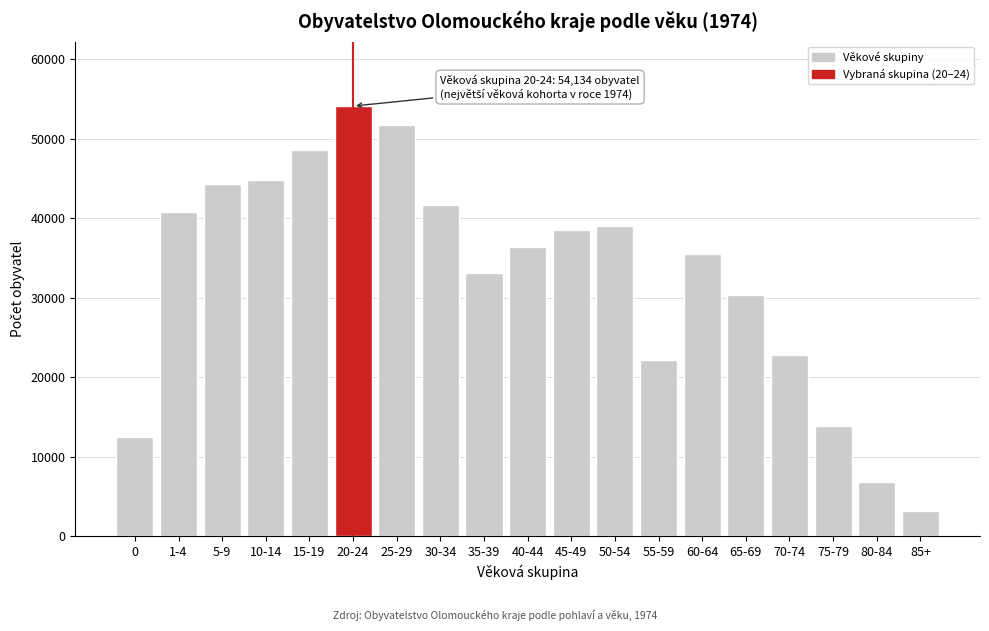

Reading left to right, what are all the values shown in this chart?

0=12446	1-4=40750	5-9=44356	10-14=44776	15-19=48627	20-24=54134	25-29=51781	30-34=41659	35-39=33112	40-44=36358	45-49=38494	50-54=38997	55-59=22156	60-64=35536	65-69=30409	70-74=22864	75-79=13885	80-84=6829	85+=3177